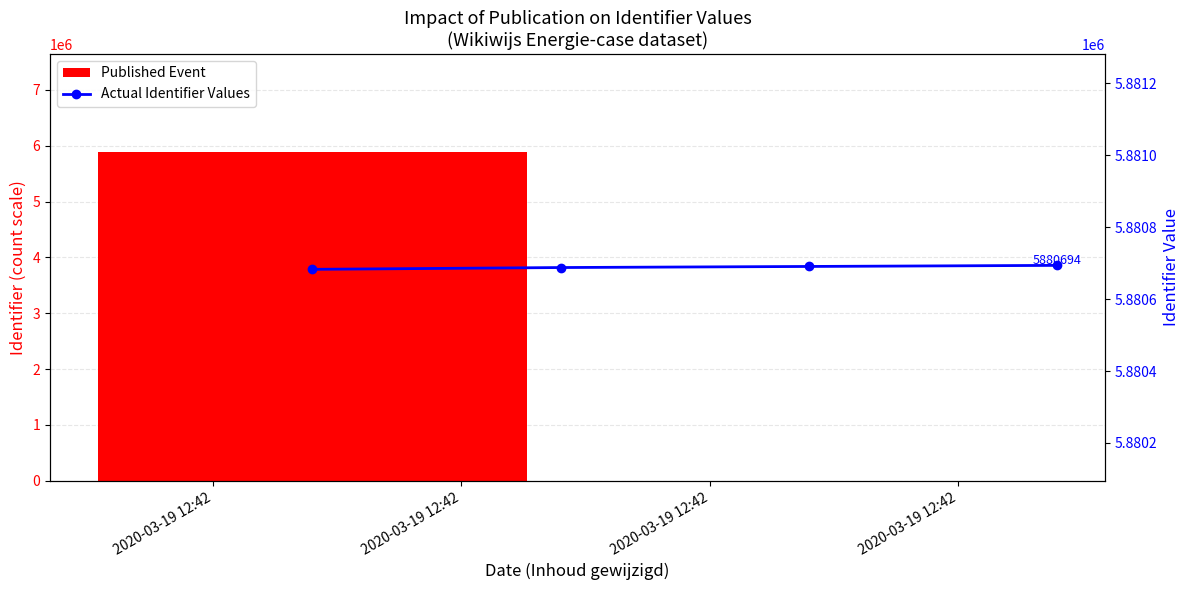

Count the number of values greater than 5880691.

1